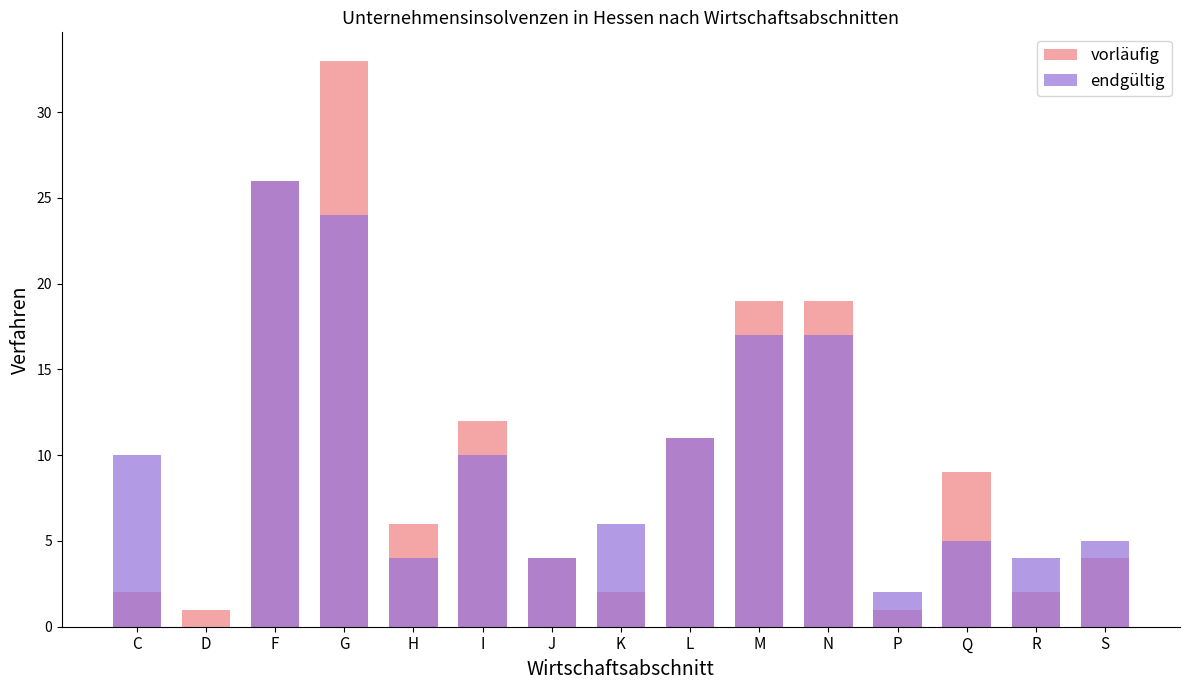

Reading right to left, extract all data points from this chart.

vorläufig: S=4	R=2	Q=9	P=1	N=19	M=19	L=11	K=2	J=4	I=12	H=6	G=33	F=26	D=1	C=2
endgültig: S=5	R=4	Q=5	P=2	N=17	M=17	L=11	K=6	J=4	I=10	H=4	G=24	F=26	D=0	C=10